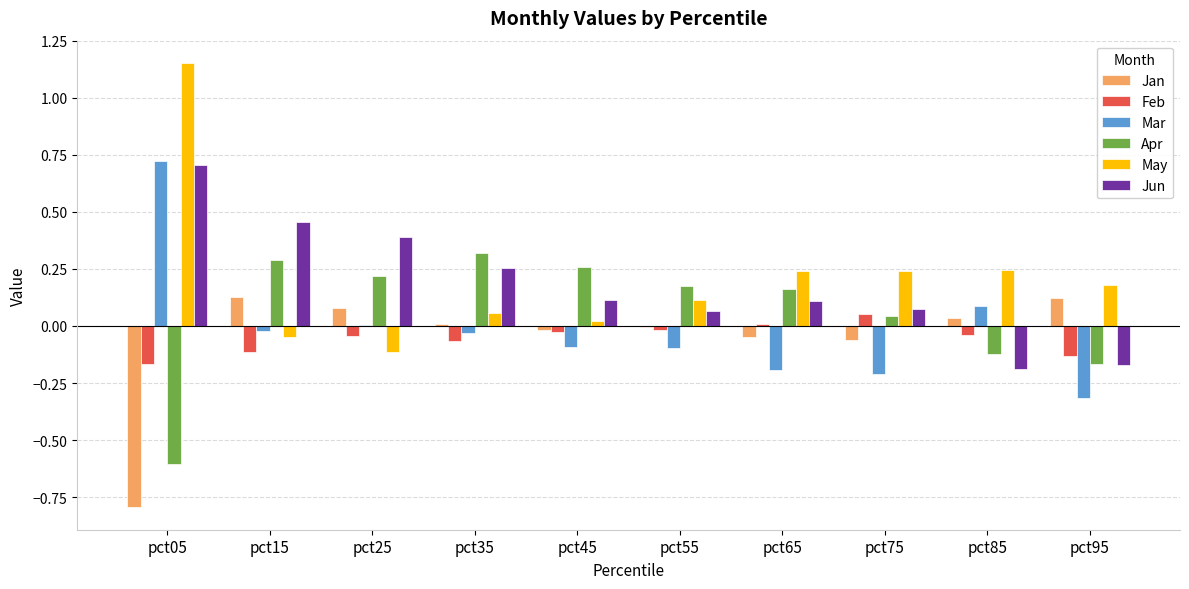

Is the value of Apr at pct85 greater than the value of May at pct35?

No